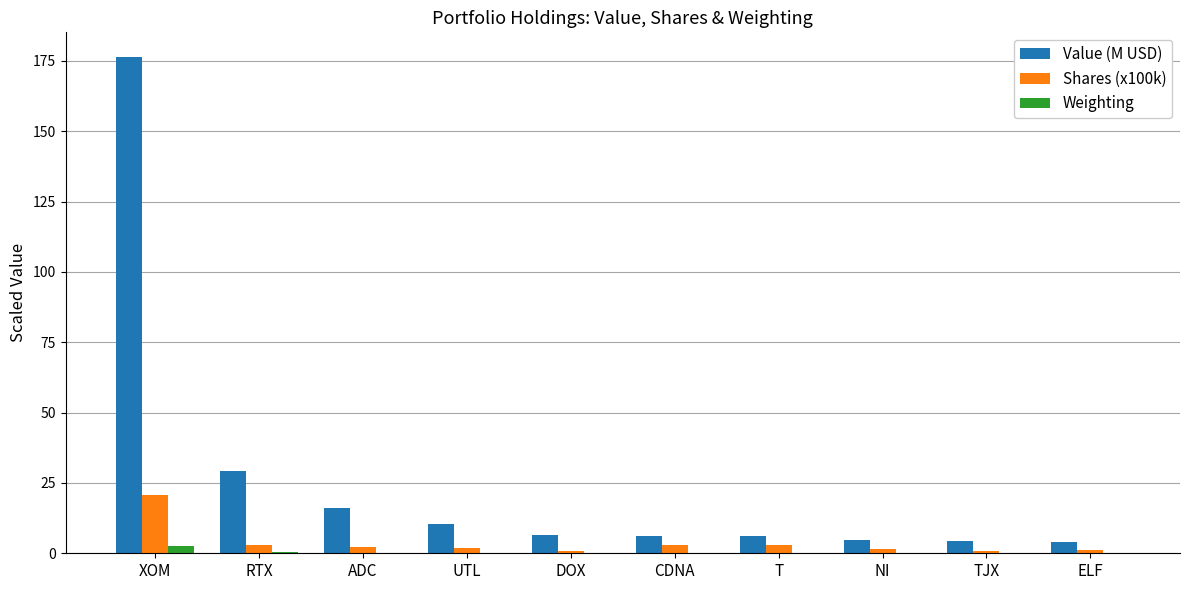

What is the approximate value of Weighting at ELF?

0.1